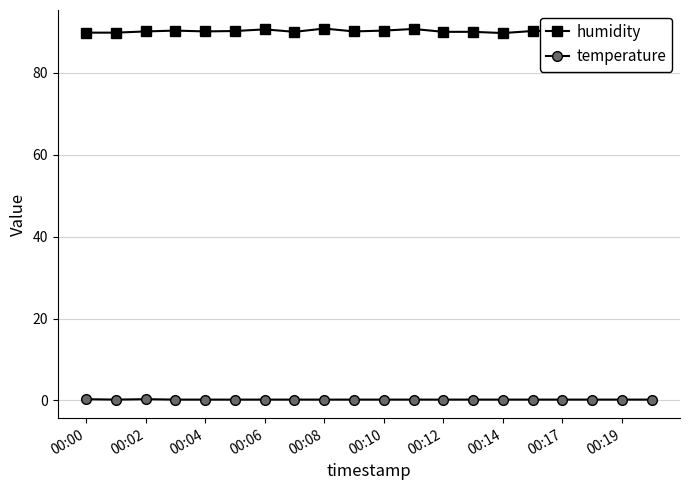

At how many categories does at least one series exceed 14?

20